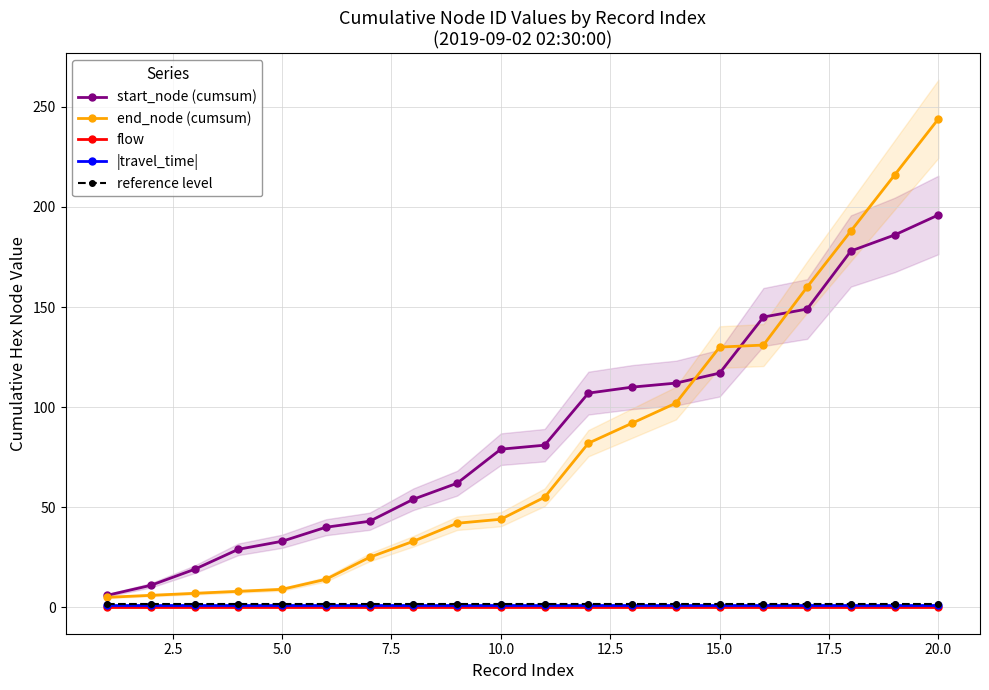

The reference level series shows 1.5 at 10.0. True or false?

True